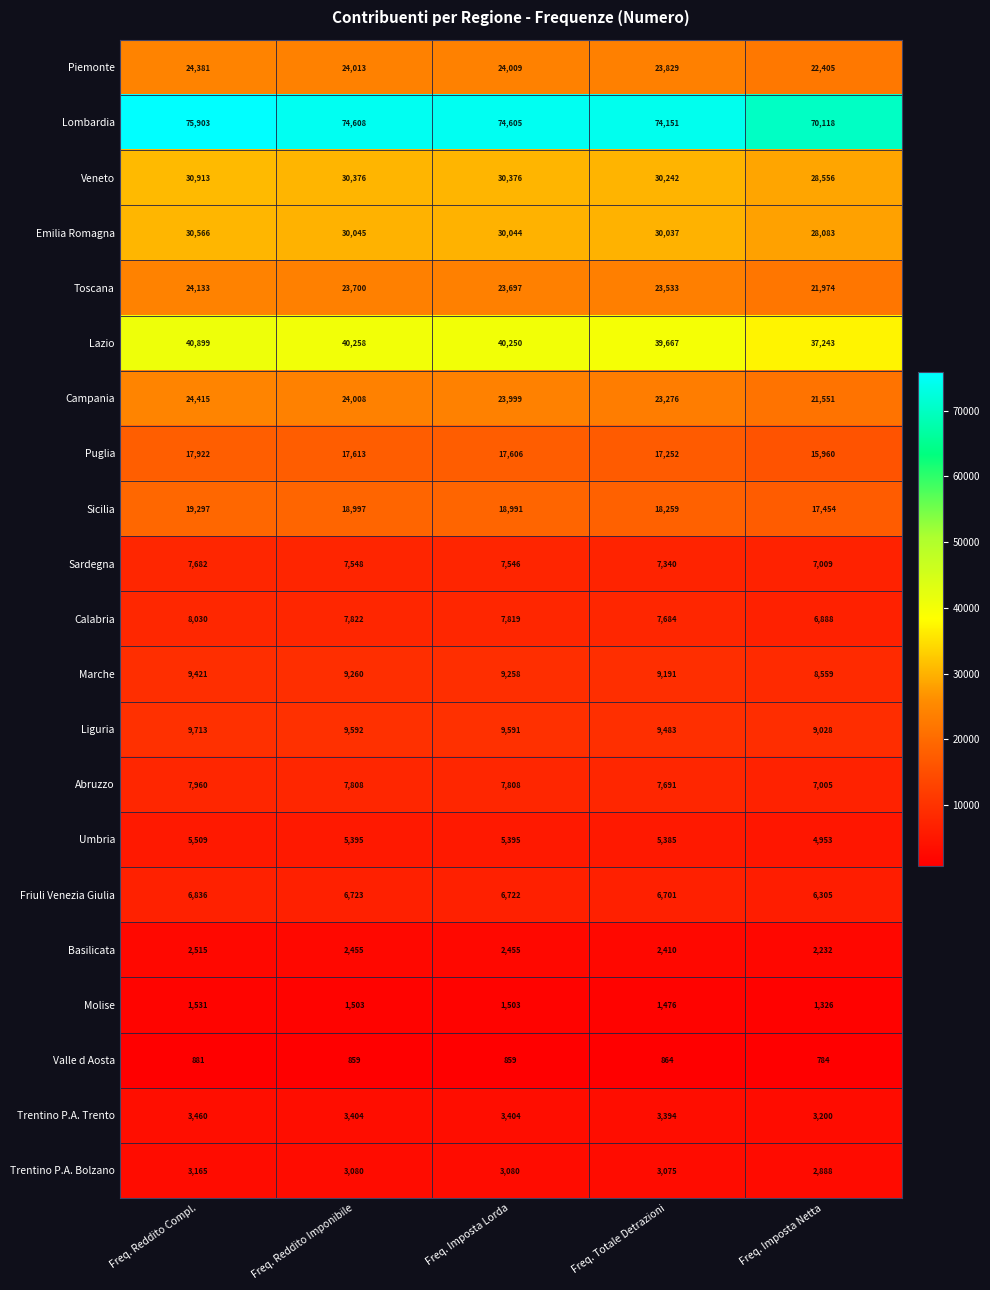

What is the smallest value displayed?

784